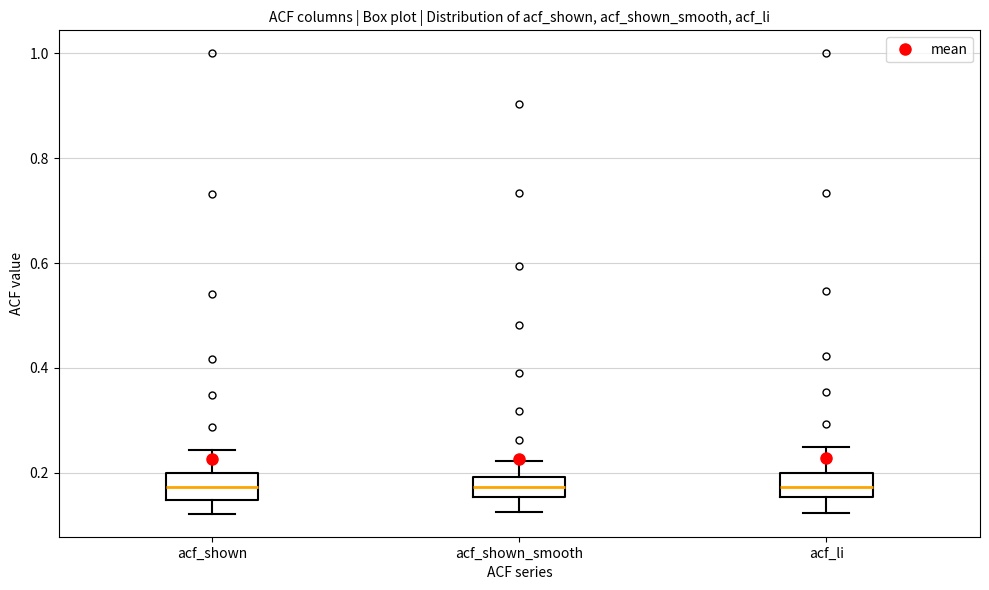

Reading left to right, transcribe this box plot: for each box, give where its median line is, the range the box spans, and where its two whiskers end, as read against the y-axis. The values are not printed on the chart, so give them approximately, as read against the axis.

acf_shown: median 0.18, box 0.14 to 0.20, whiskers 0.12 to 0.24
acf_shown_smooth: median 0.18, box 0.16 to 0.20, whiskers 0.12 to 0.22
acf_li: median 0.18, box 0.16 to 0.20, whiskers 0.12 to 0.26